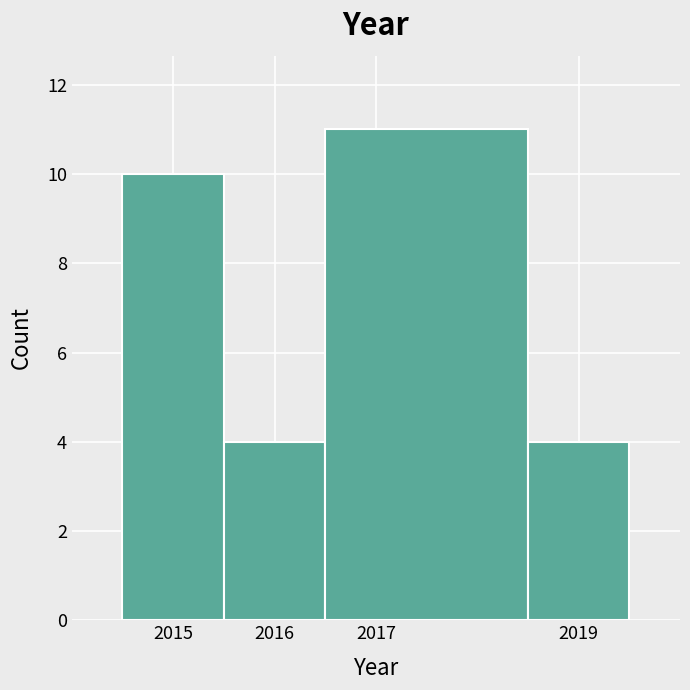

Reading left to right, transcribe this chart: for each bar, give the range it covers on the x-axis and its height. The values are not printed on the chart, so give them approximately, as read against the axis.

2014.5 to 2015.5: 10
2015.5 to 2016.5: 4
2016.5 to 2018.5: 11
2018.5 to 2019.5: 4